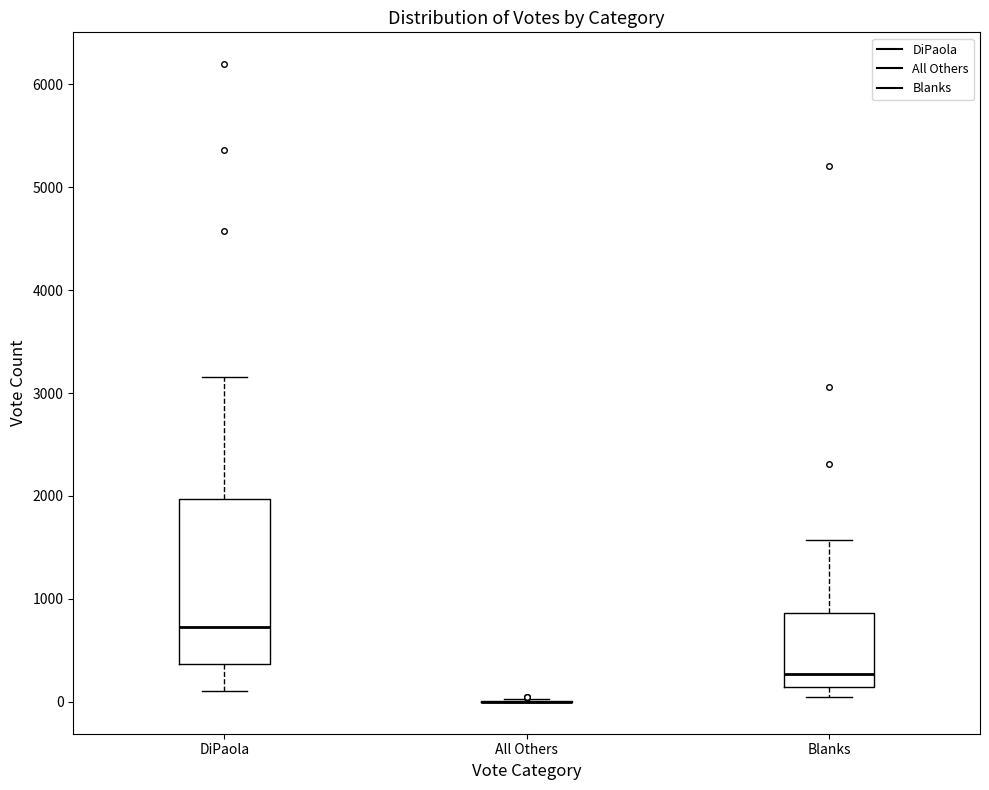

Reading left to right, read every box against the y-axis: the position of its median line, the range the box covers, and the ends of its whiskers. The values are not printed on the chart, so give them approximately, as read against the axis.

DiPaola: median 700, box 400 to 2000, whiskers 100 to 3200
All Others: box collapsed to a line at 0, whiskers 0 to 0
Blanks: median 300, box 100 to 900, whiskers 0 to 1600